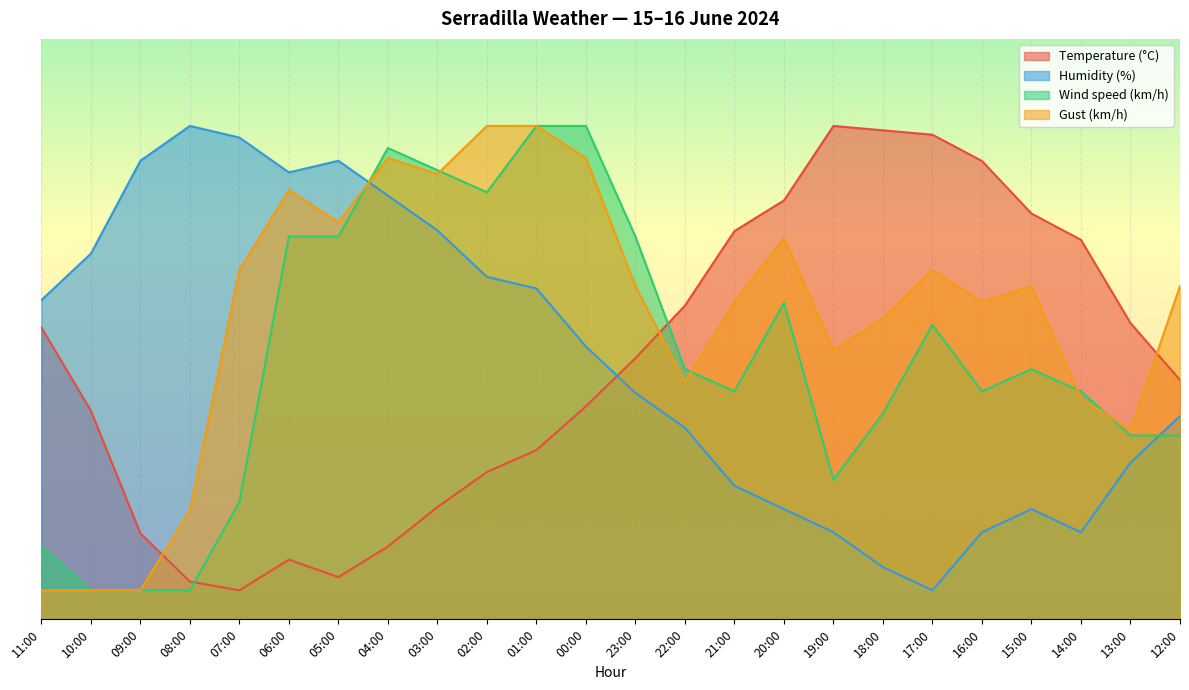

How many interior local peaks does the Temperature (°C) series have?

2